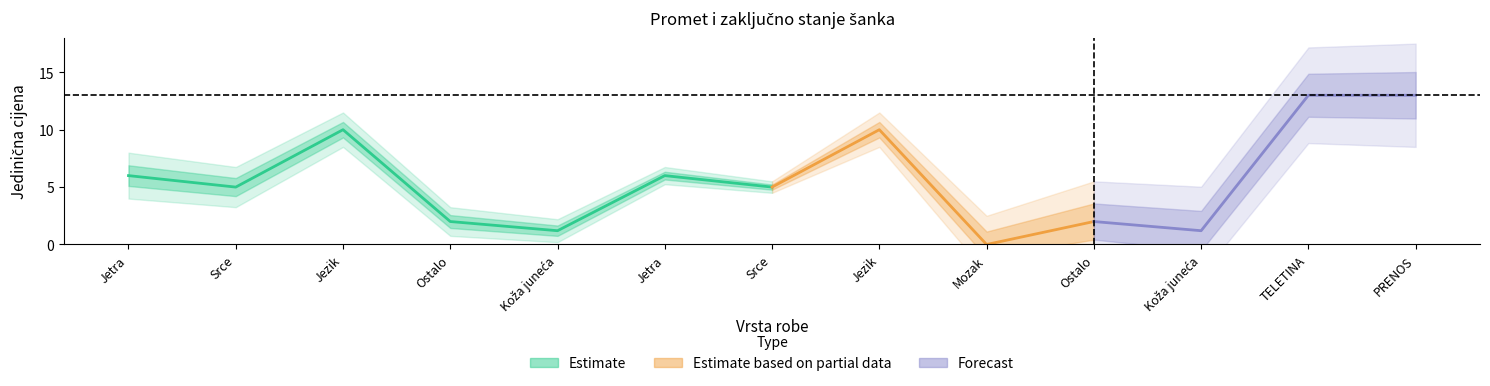

What is the label of the 10th point from the right?

Ostalo